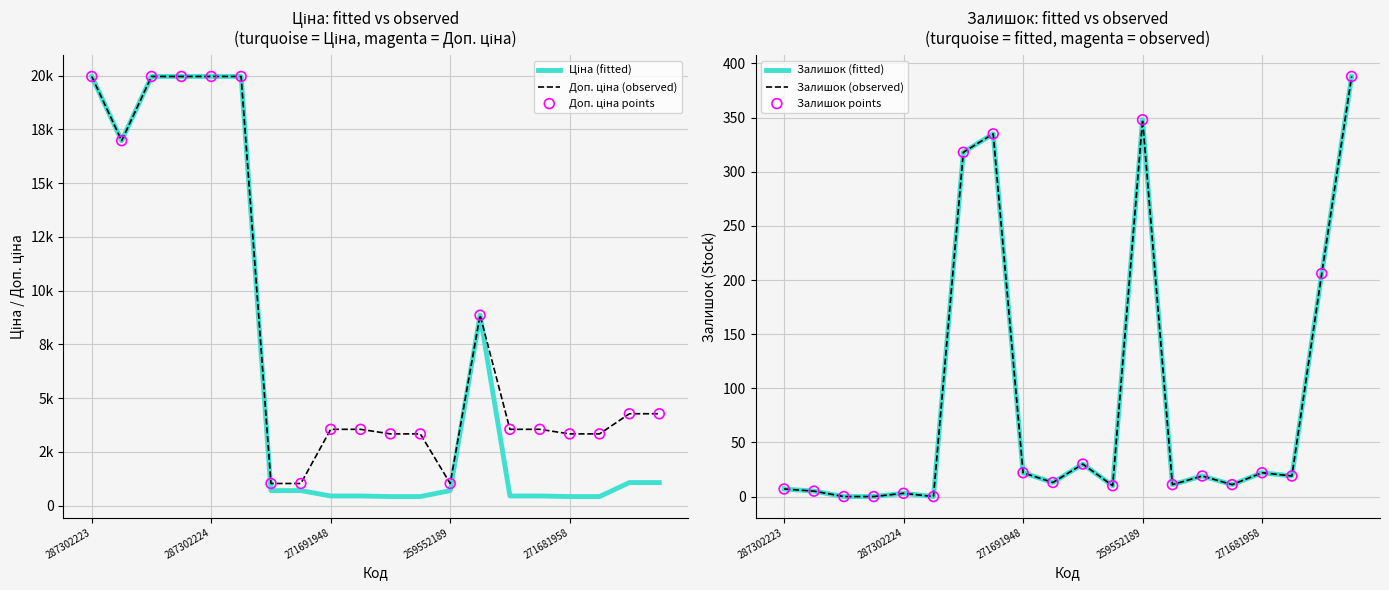

What are all the series names shown in the legend?

Ціна (fitted), Доп. ціна (observed), Доп. ціна points, Залишок (fitted), Залишок (observed), Залишок points